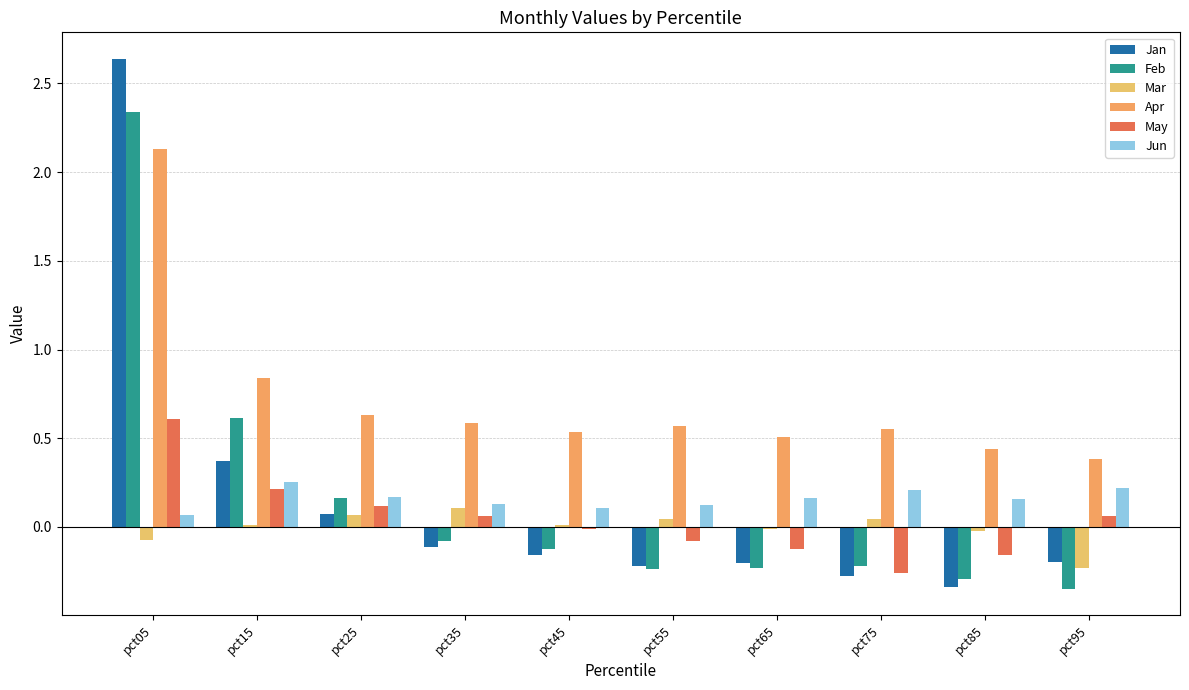

Does the chart contain stacked bars?

No